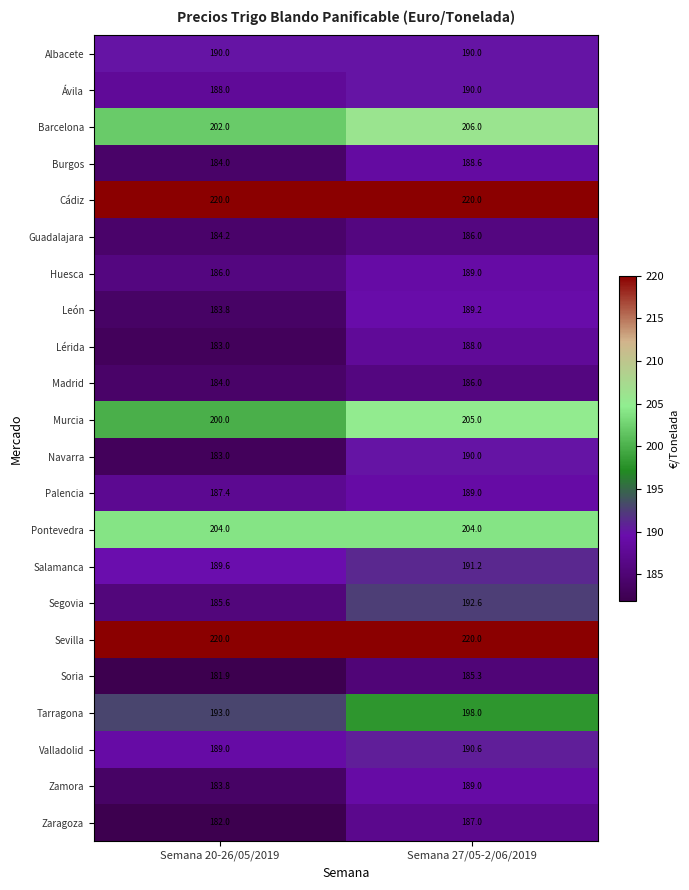

Rank the categories by Palencia value from highest to lowest.

Semana 27/05-2/06/2019, Semana 20-26/05/2019